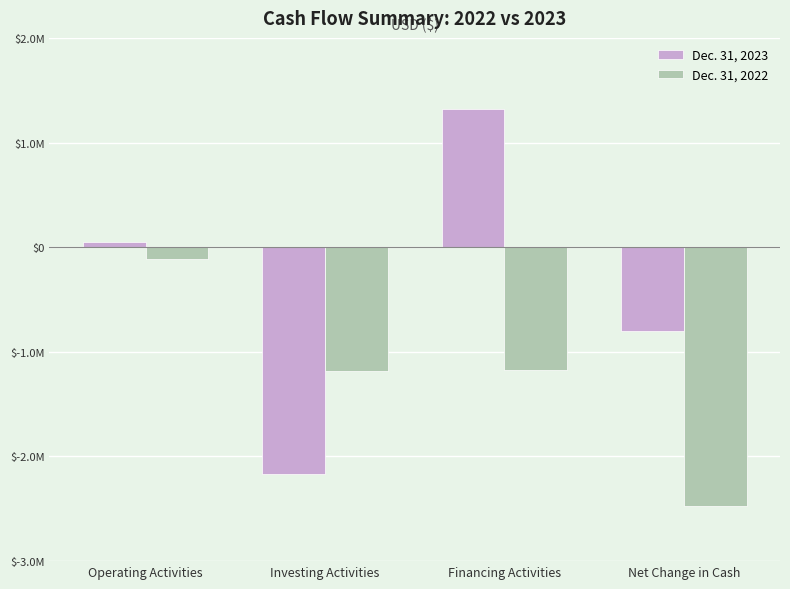

Where does the Dec. 31, 2022 series first go above -1177814?

Operating Activities